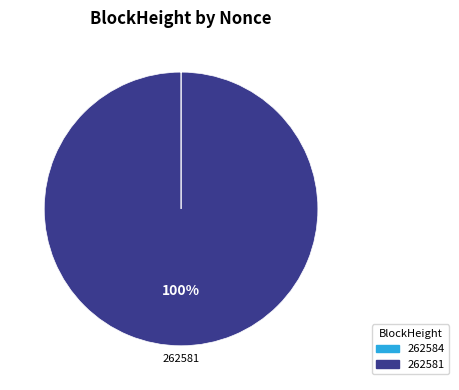

Which category has the biggest portion of the pie?

262581